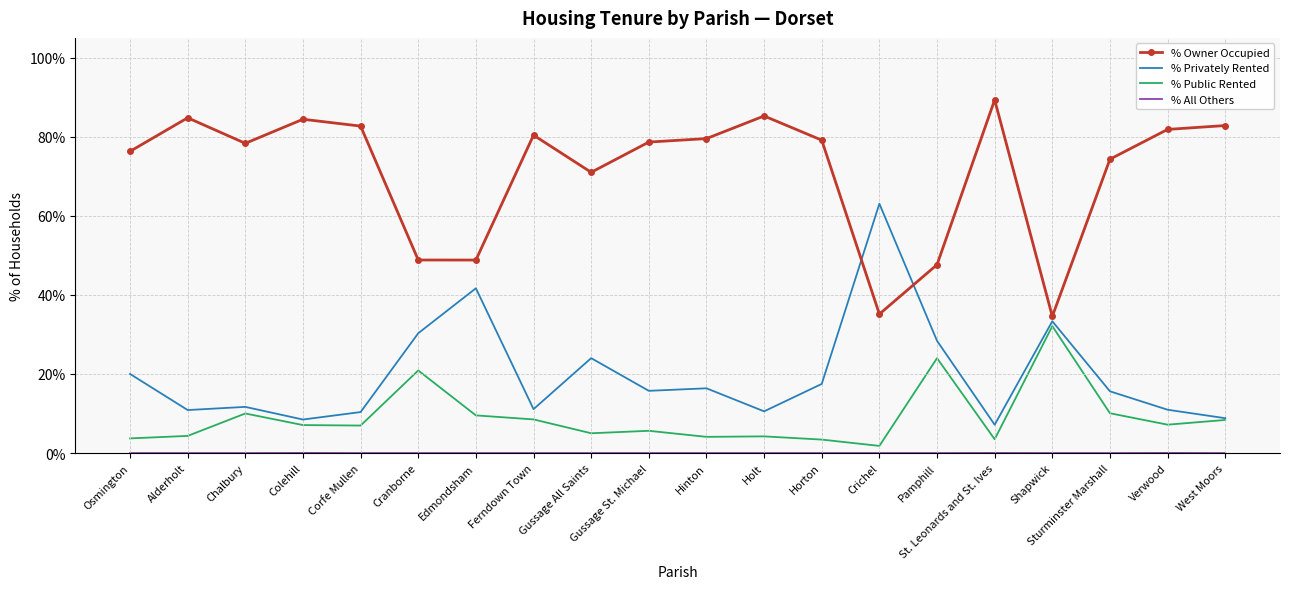

What is the spread (max minus min) of values at Ferndown Town?

80.4